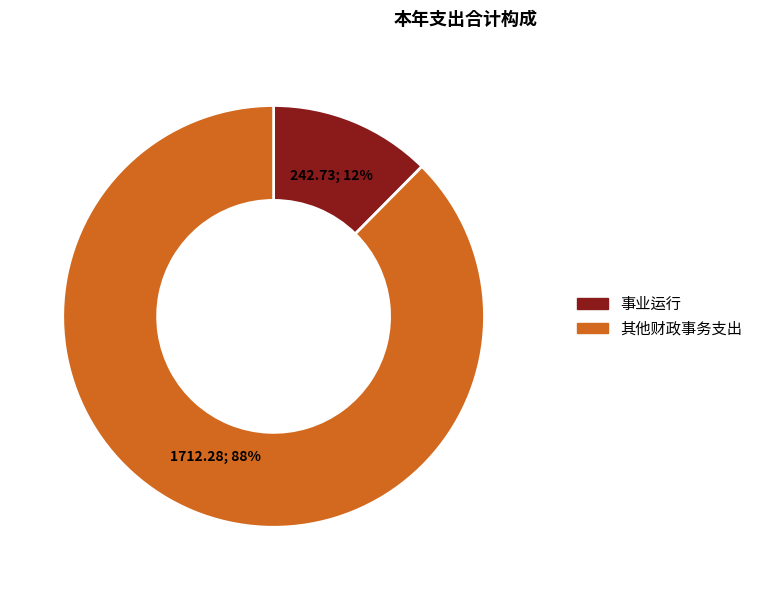

To the nearest percent, what portion does 事业运行 represent?

12%